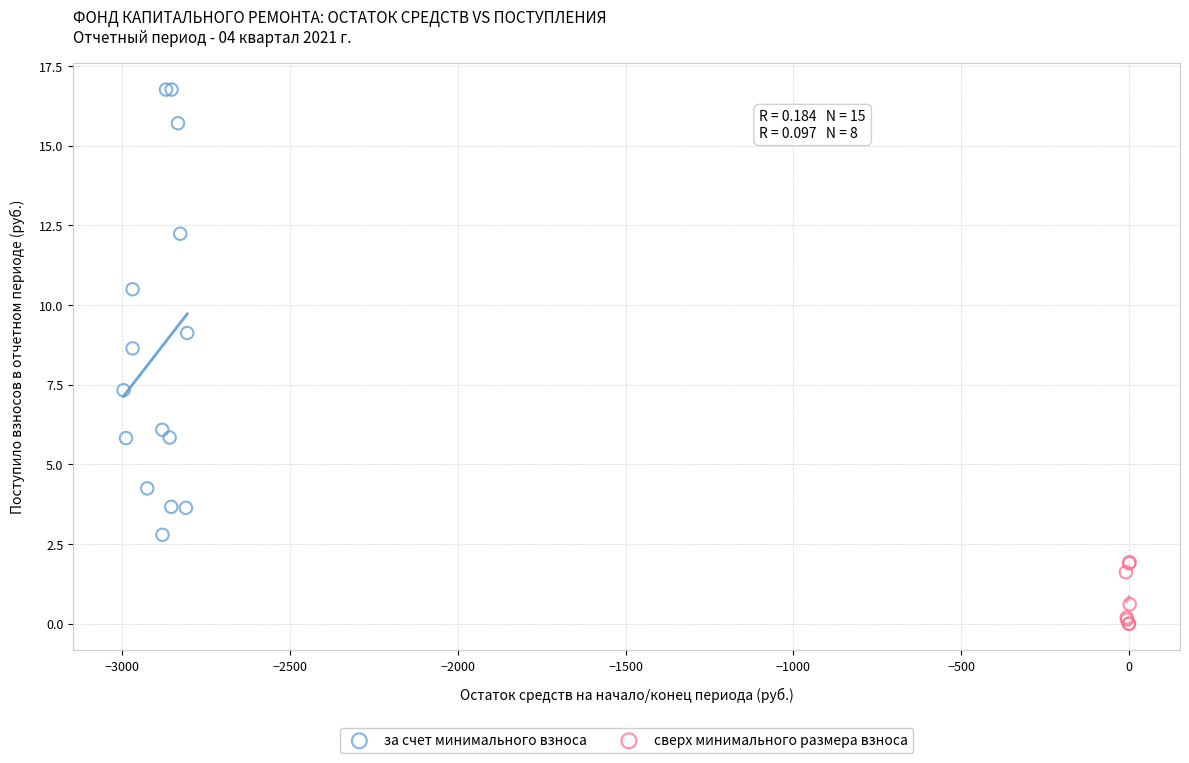

Which series reaches the maximum Y coordinate?

за счет минимального взноса